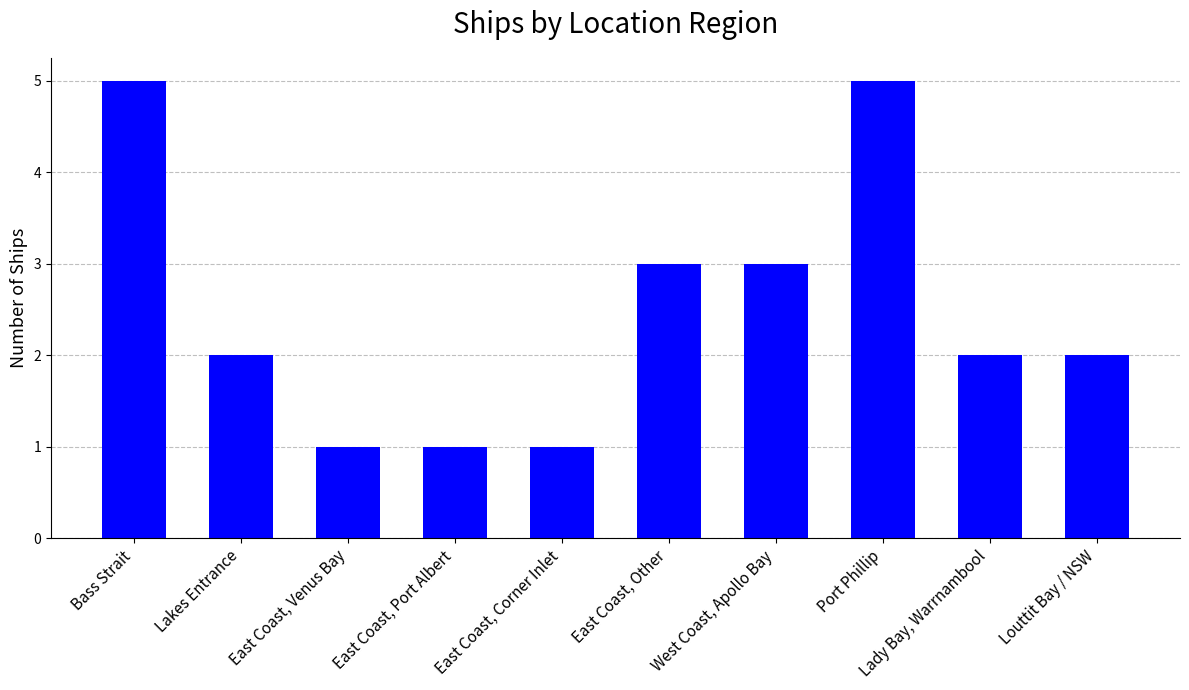

Between East Coast, Port Albert and Louttit Bay / NSW, which is larger?

Louttit Bay / NSW